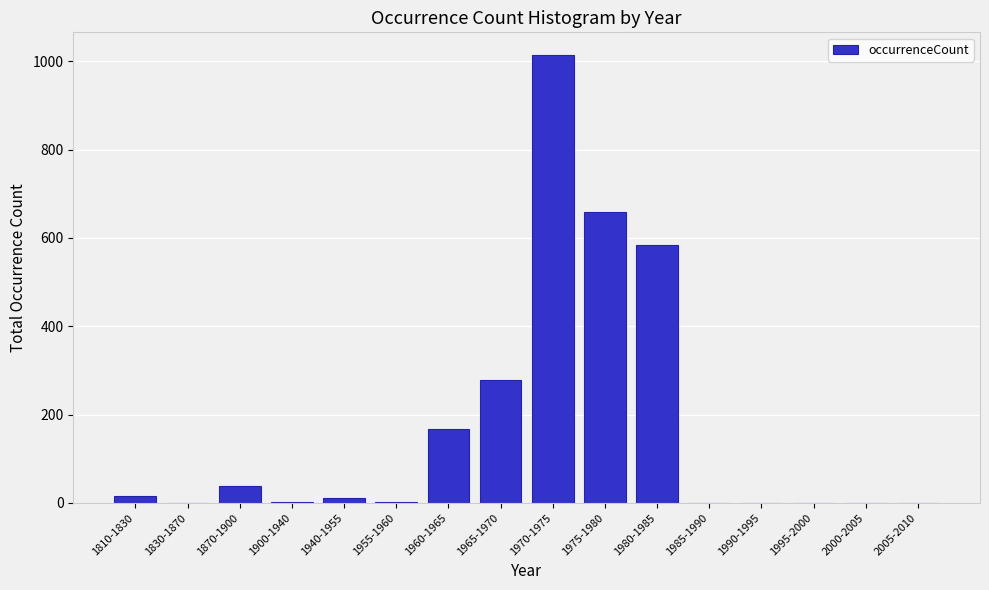

Which label corresponds to the largest value in the chart?

1970-1975